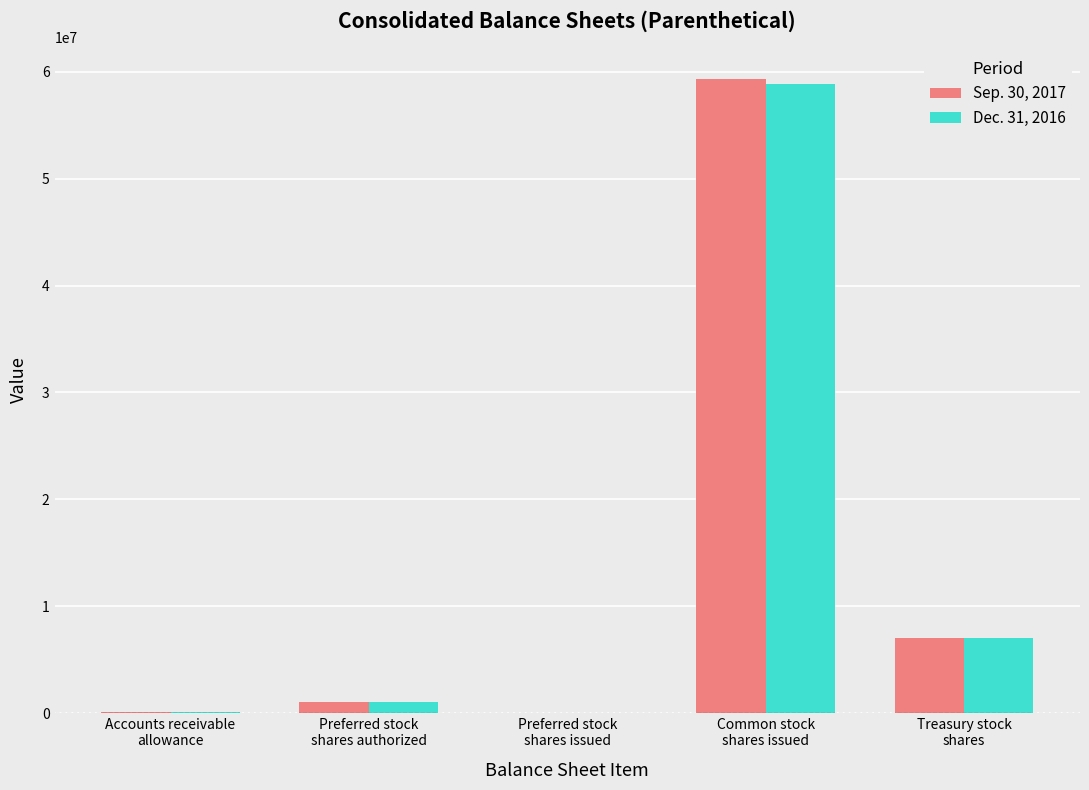

What is the total value across all series at Preferred stock
shares authorized?

2000000